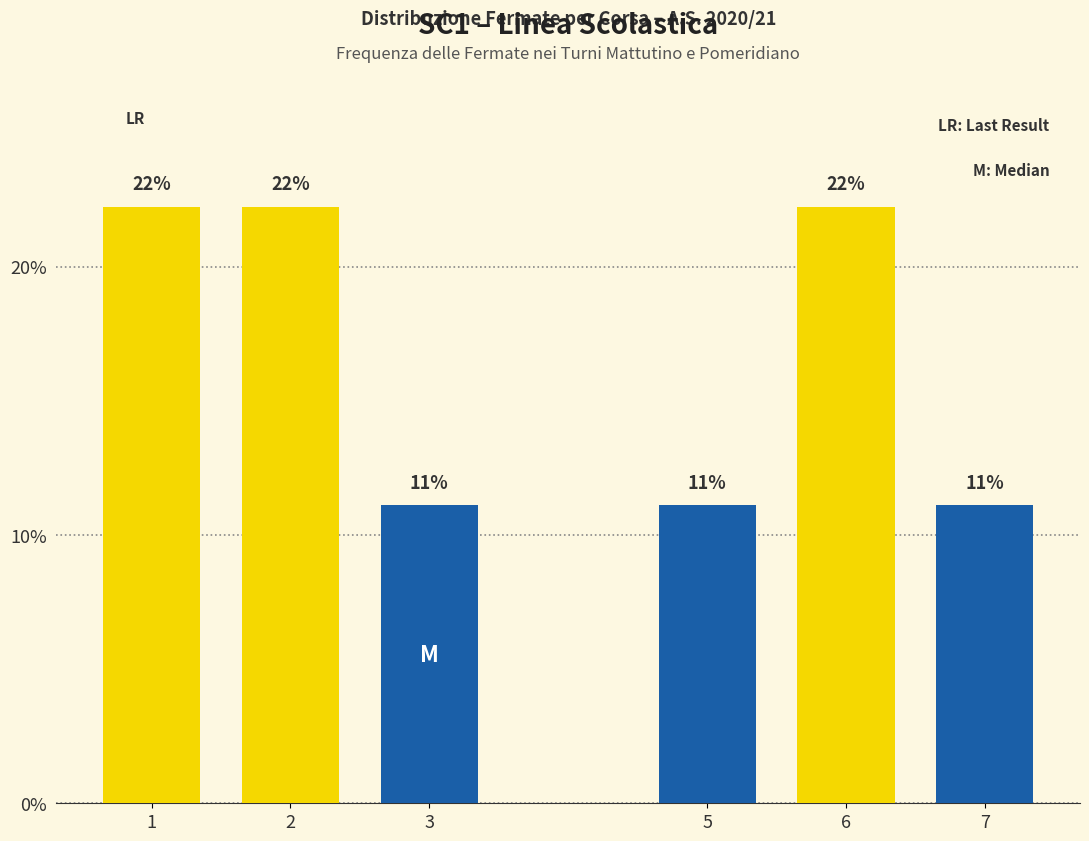

Does the chart contain any negative values?

No